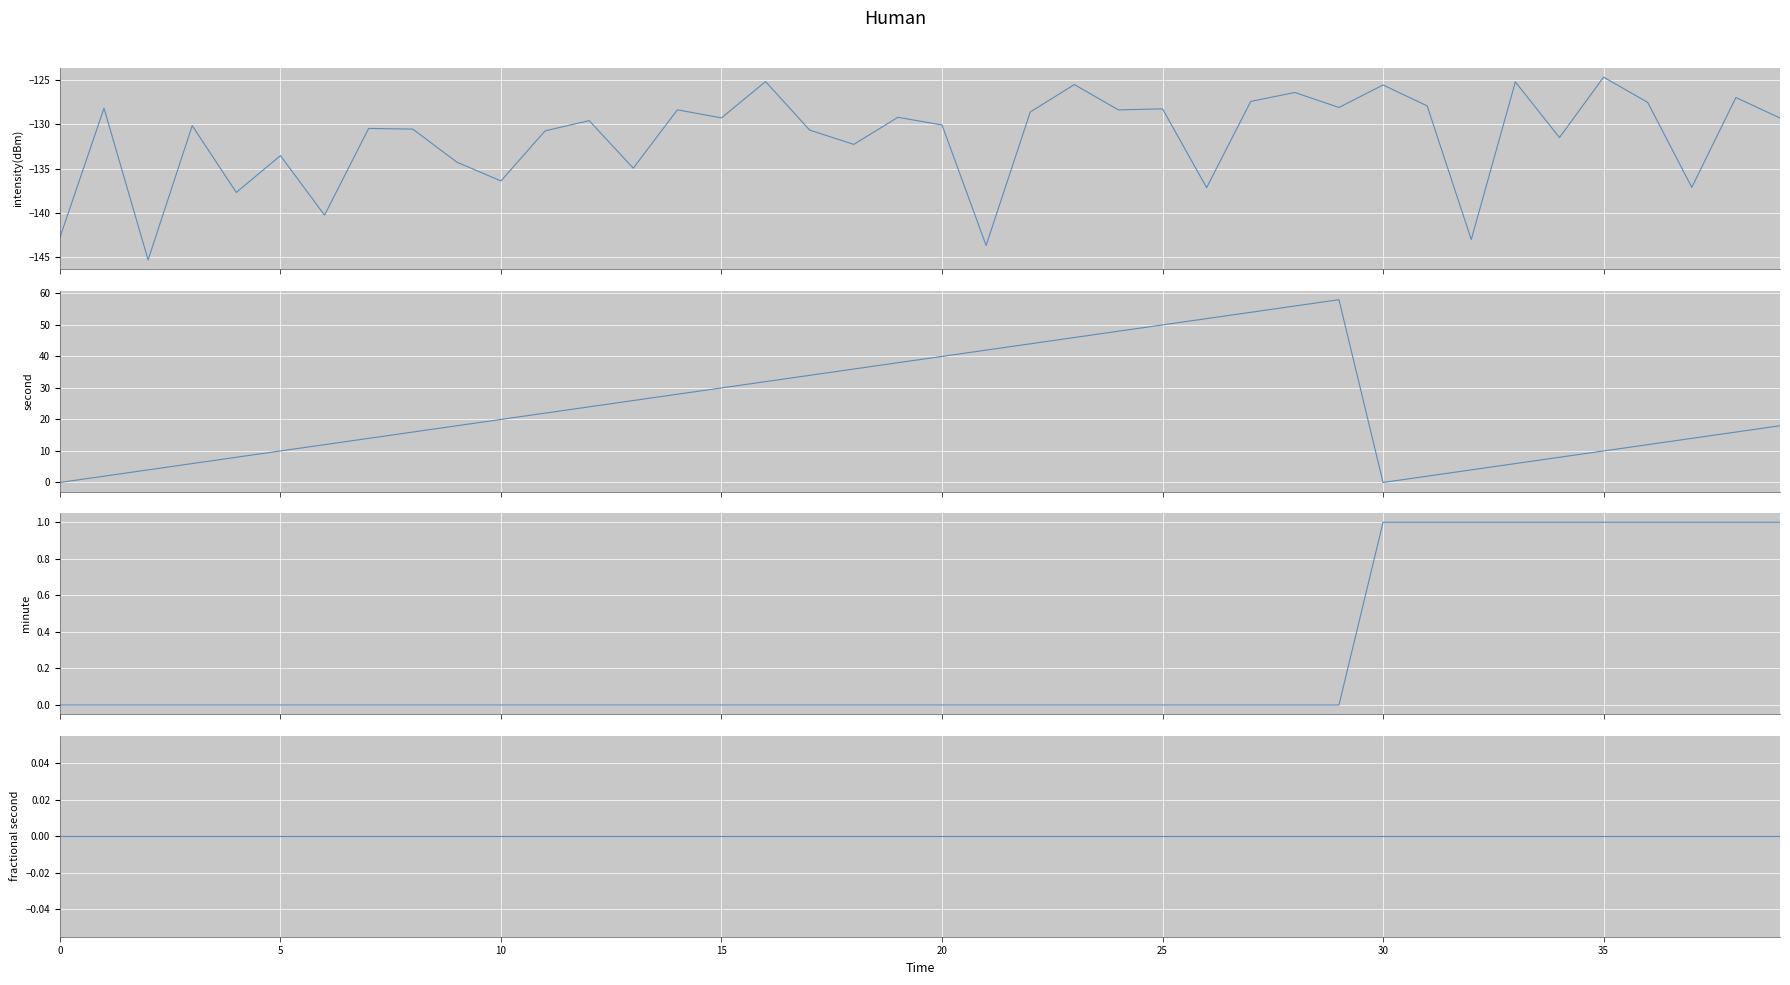

True or false: minute has a value of -0.3 at 5.

False